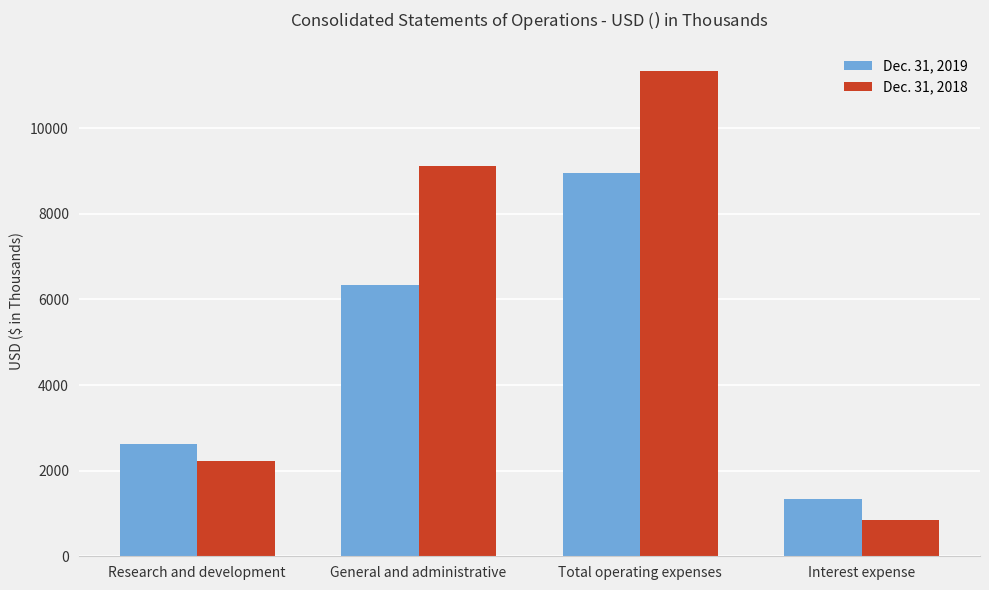

At how many categories does at least one series exceed 5129?

2